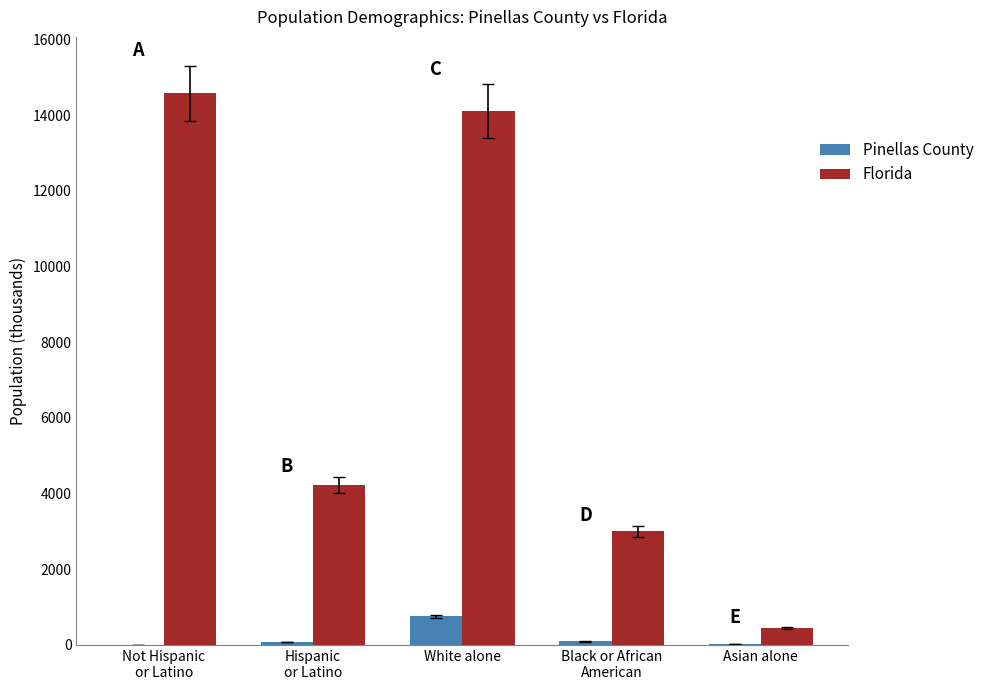

What is the spread (max minus min) of values at Asian alone?

427.7